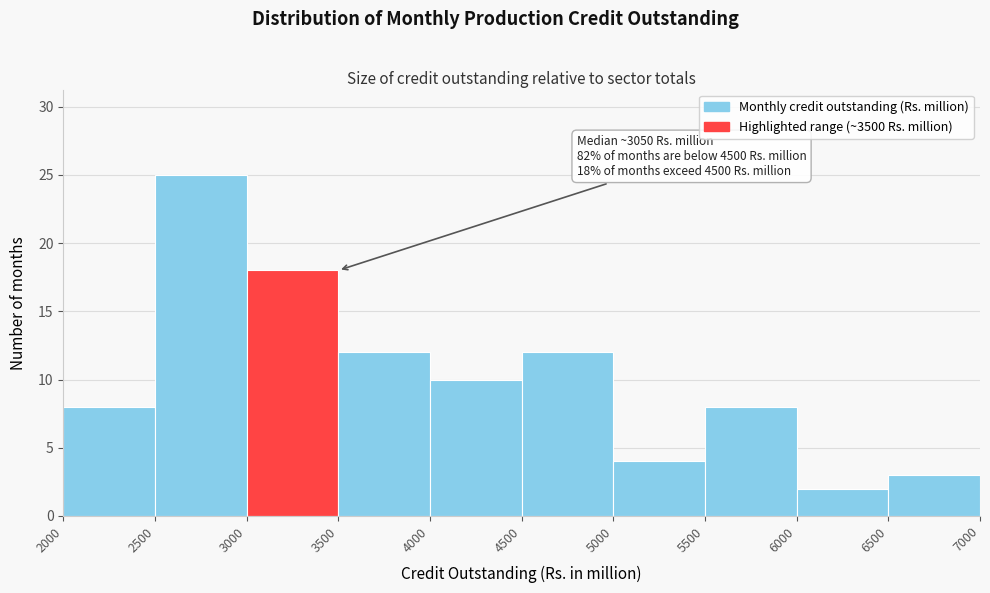

Over which range of the x-axis is the bar tallest?

2500 to 3000